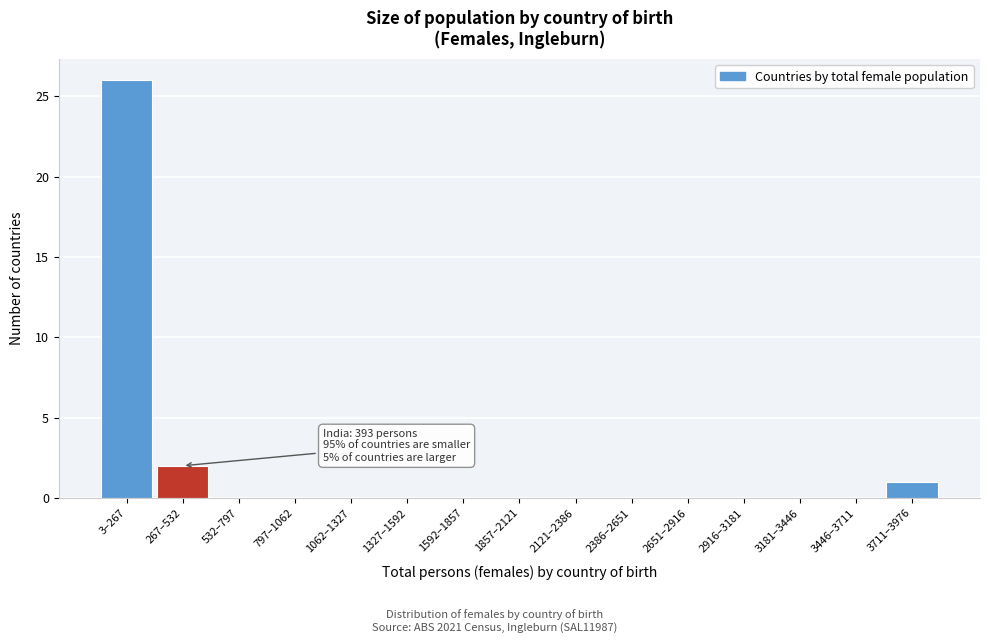

Reading left to right, transcribe all the data shown in this chart.

3–267=26	267–532=2	532–797=0	797–1062=0	1062–1327=0	1327–1592=0	1592–1857=0	1857–2121=0	2121–2386=0	2386–2651=0	2651–2916=0	2916–3181=0	3181–3446=0	3446–3711=0	3711–3976=1